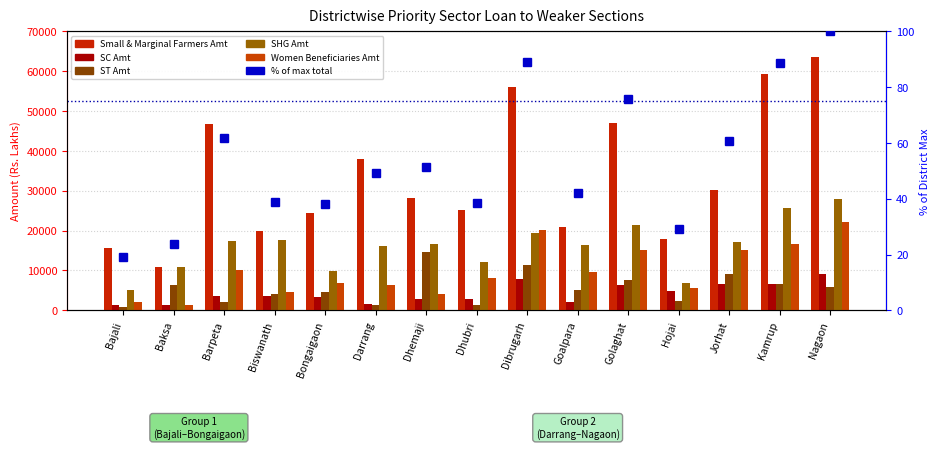

Reading left to right, extract all data points from this chart.

Small & Marginal Farmers Amt: Bajali=15610.0	Baksa=10966.4	Barpeta=46664.8	Biswanath=19937.3	Bongaigaon=24548.4	Darrang=37987.1	Dhemaji=28108.7	Dhubri=25131.2	Dibrugarh=56054.8	Goalpara=20974.2	Golaghat=46936.4	Hojai=18016.1	Jorhat=30236.0	Kamrup=59229.6	Nagaon=63695.0
SC Amt: Bajali=1291.8	Baksa=1222.5	Barpeta=3567.2	Biswanath=3636.6	Bongaigaon=3351.9	Darrang=1675.5	Dhemaji=2736.6	Dhubri=2945.0	Dibrugarh=7818.7	Goalpara=2110.3	Golaghat=6391.9	Hojai=4774.6	Jorhat=6695.1	Kamrup=6587.0	Nagaon=9155.8
ST Amt: Bajali=836.1	Baksa=6318.4	Barpeta=1994.5	Biswanath=4208.9	Bongaigaon=4643.3	Darrang=1428.3	Dhemaji=14595.2	Dhubri=1304.8	Dibrugarh=11298.7	Goalpara=5108.8	Golaghat=7704.6	Hojai=2409.6	Jorhat=9130.9	Kamrup=6560.5	Nagaon=5904.1
SHG Amt: Bajali=5108.5	Baksa=10932.0	Barpeta=17393.4	Biswanath=17641.6	Bongaigaon=9924.9	Darrang=16130.6	Dhemaji=16545.6	Dhubri=12177.7	Dibrugarh=19404.1	Goalpara=16499.1	Golaghat=21431.9	Hojai=6859.1	Jorhat=17109.0	Kamrup=25728.3	Nagaon=28057.3
Women Beneficiaries Amt: Bajali=2051.6	Baksa=1330.2	Barpeta=10097.4	Biswanath=4660.8	Bongaigaon=6791.5	Darrang=6415.5	Dhemaji=4136.3	Dhubri=8154.4	Dibrugarh=20276.2	Goalpara=9628.4	Golaghat=15120.9	Hojai=5552.2	Jorhat=15224.0	Kamrup=16562.0	Nagaon=22271.3
% of max total: Bajali=19.3	Baksa=23.8	Barpeta=61.8	Biswanath=38.8	Bongaigaon=38.2	Darrang=49.3	Dhemaji=51.2	Dhubri=38.5	Dibrugarh=89.0	Goalpara=42.1	Golaghat=75.6	Hojai=29.1	Jorhat=60.7	Kamrup=88.8	Nagaon=100.0